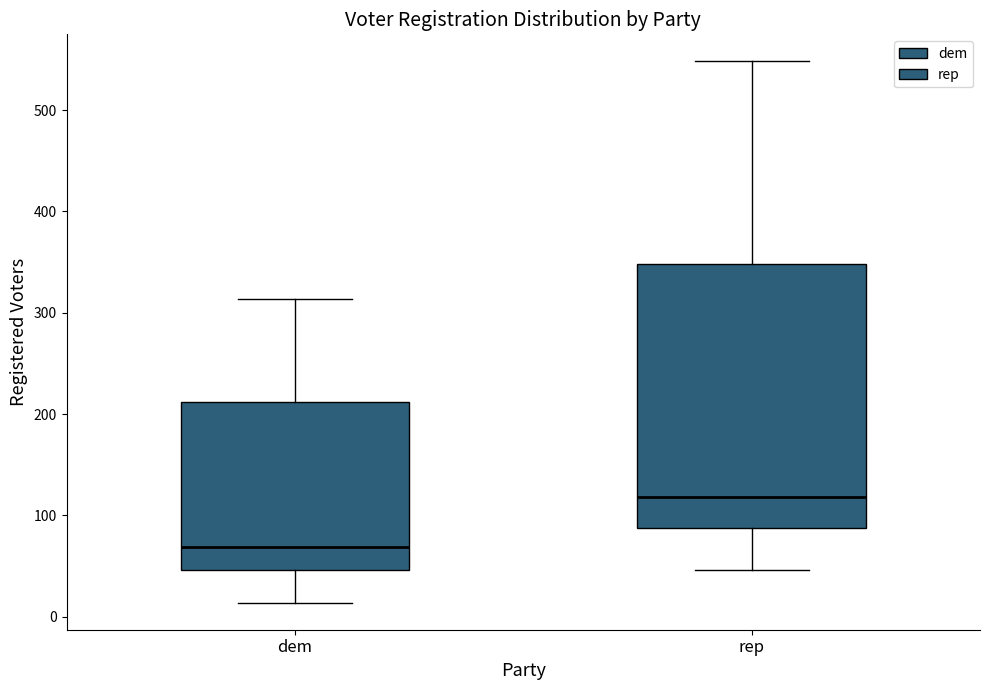

Which box has the highest median line?

rep